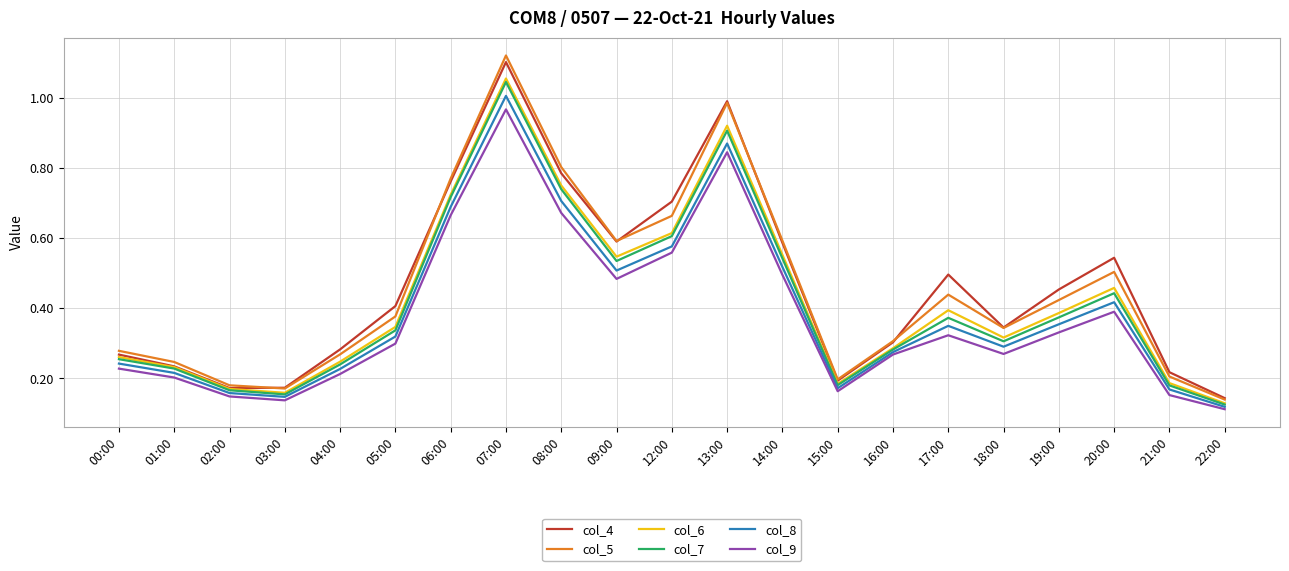

What is the total value across all series at 20:00?

2.8